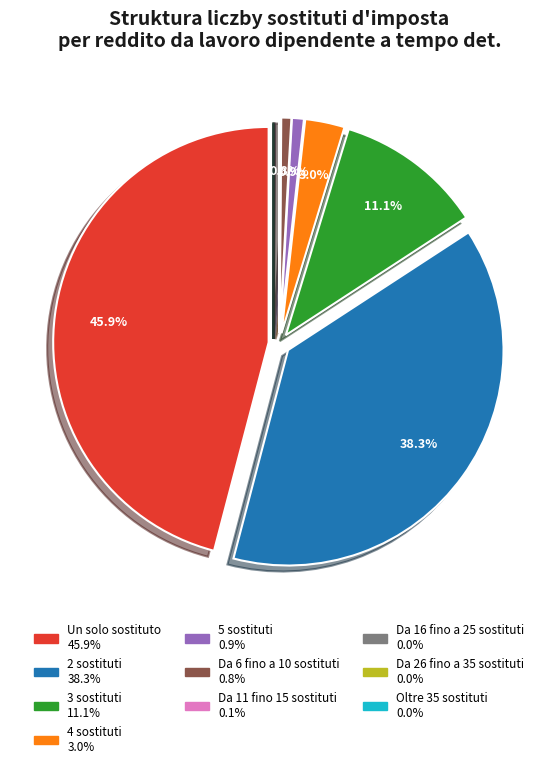

Is the sum of 4 sostituti and Da 6 fino a 10 sostituti greater than half?

No